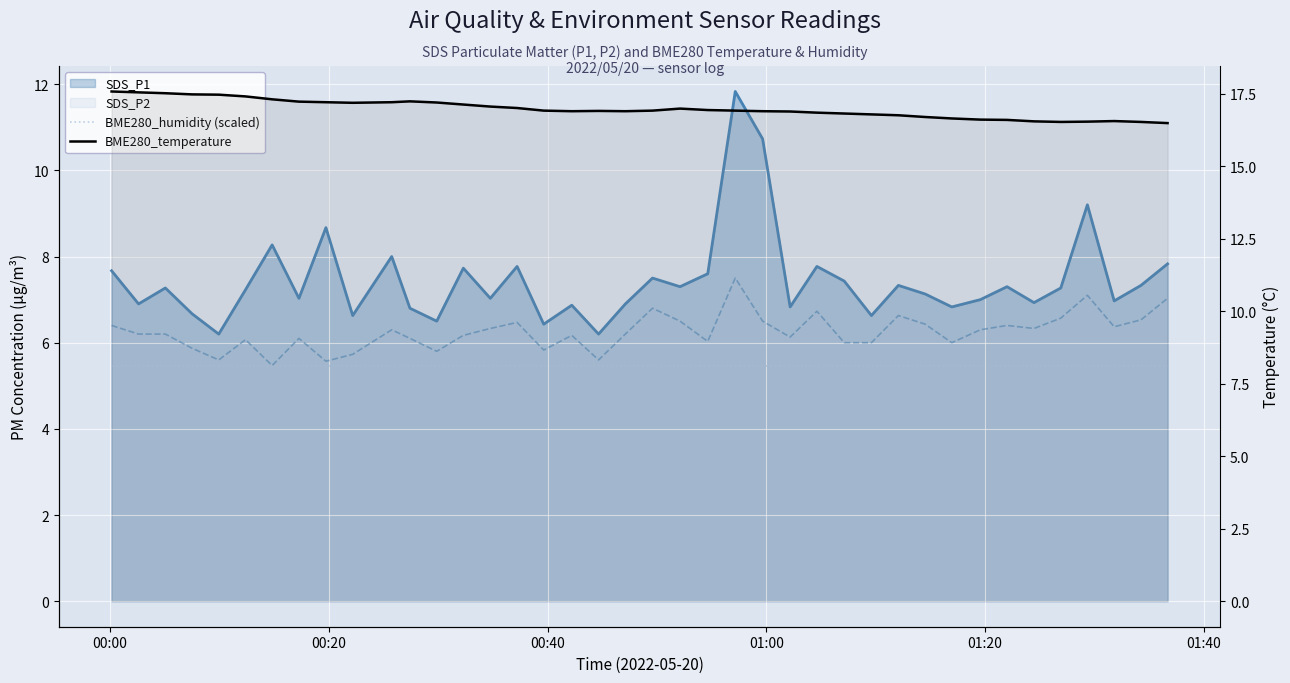

True or false: BME280_humidity (scaled) and BME280_temperature cross at least once.

False